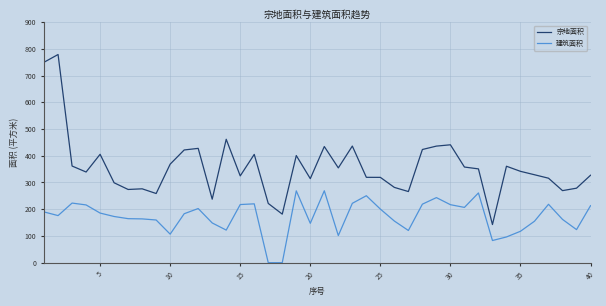

Which series has the largest total across all categories?

宗地面积